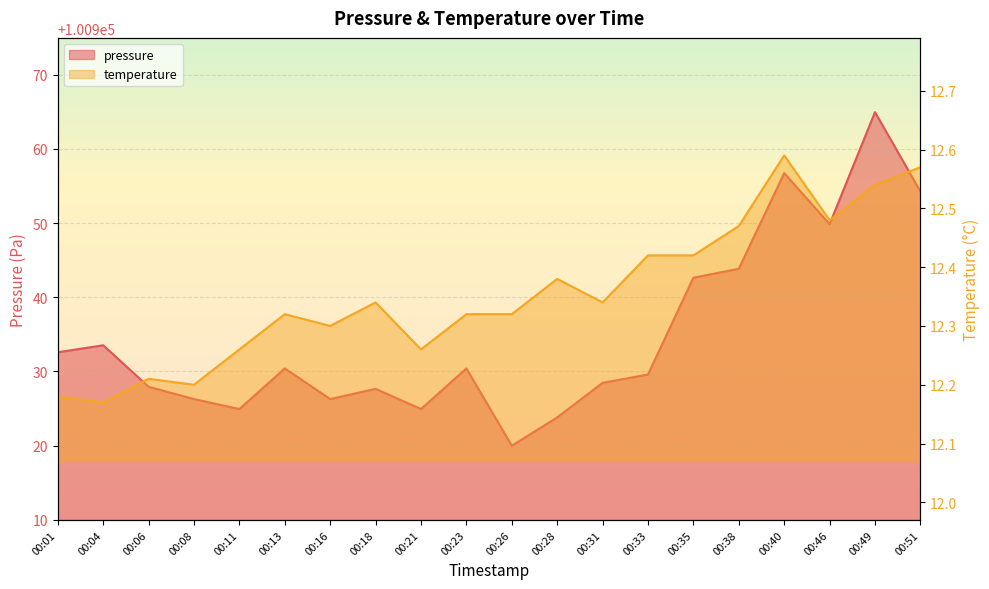

Is the value of temperature at 00:04 greater than the value of pressure at 00:21?

No